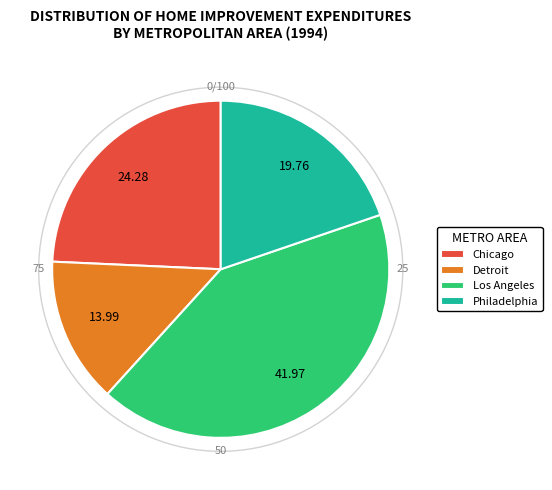

Is there a majority slice in this chart?

No